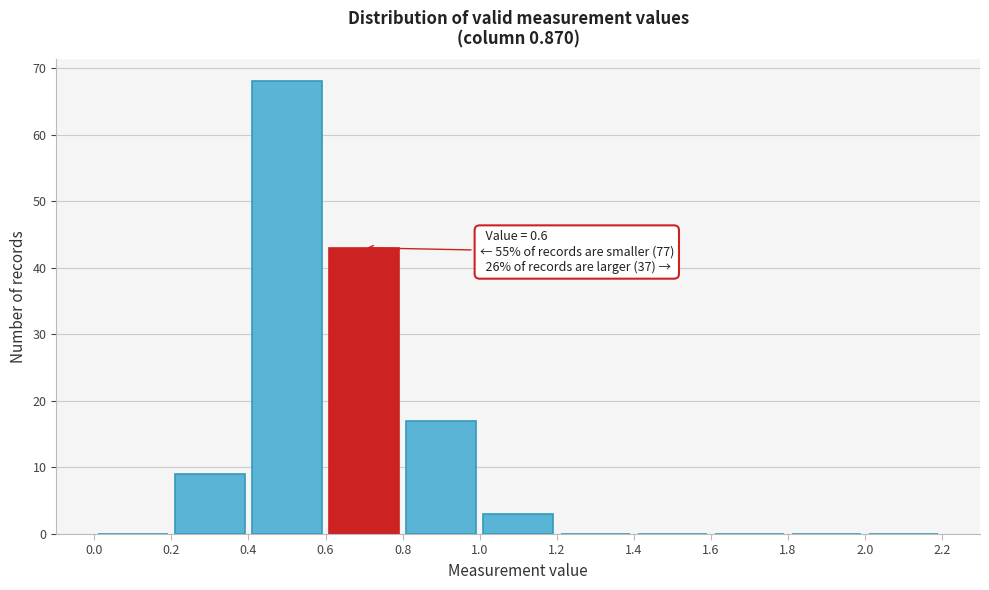

Over which range of the x-axis is the bar tallest?

0.4 to 0.6